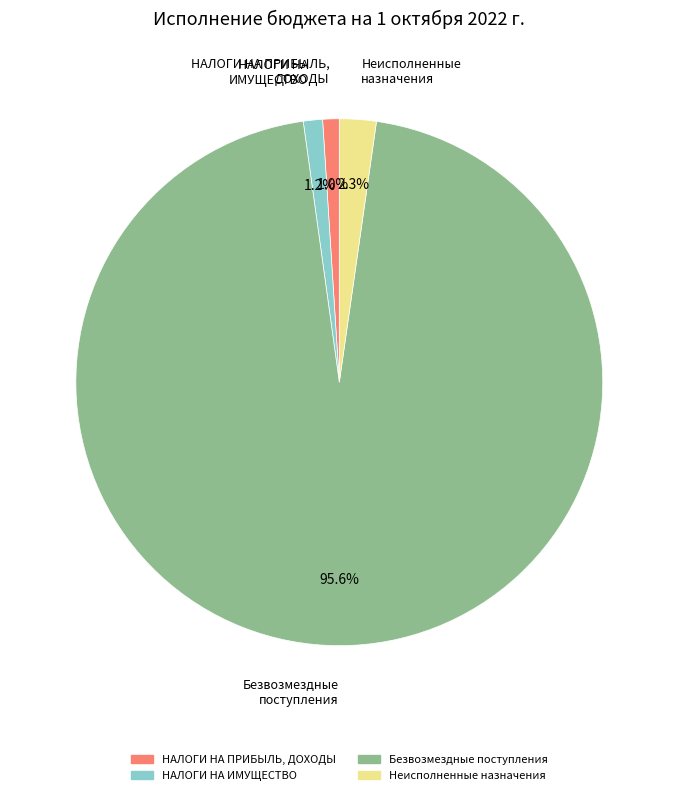

Does any single category account for the majority?

Yes